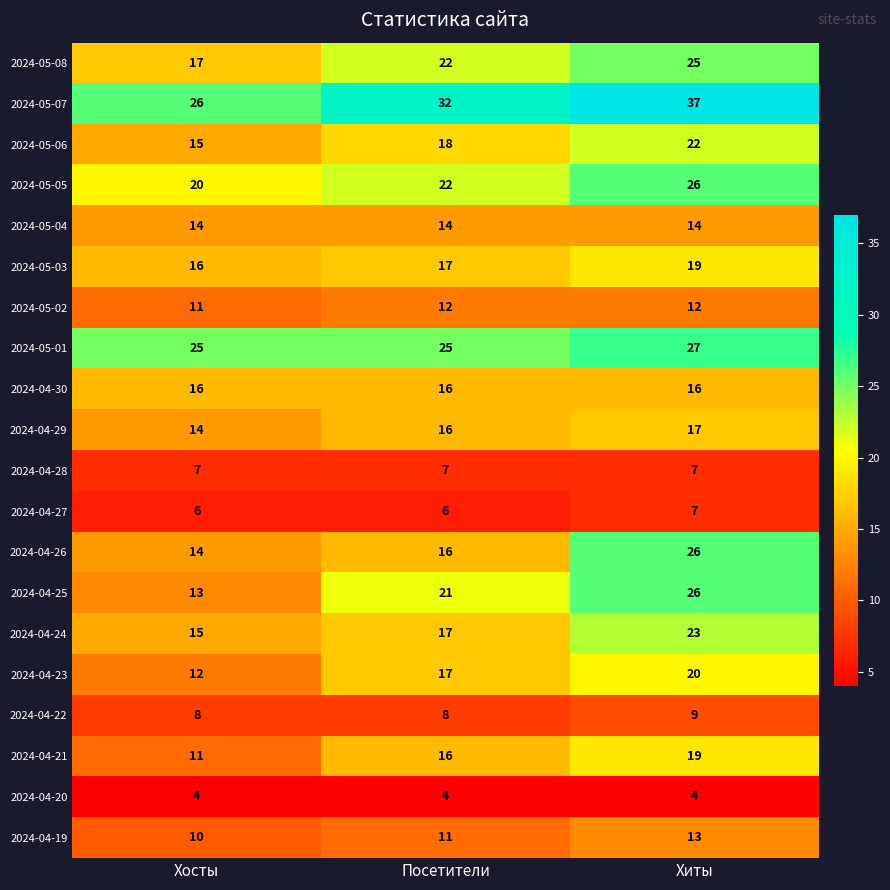

How many 2024-05-03 values are between 16 and 19?

3